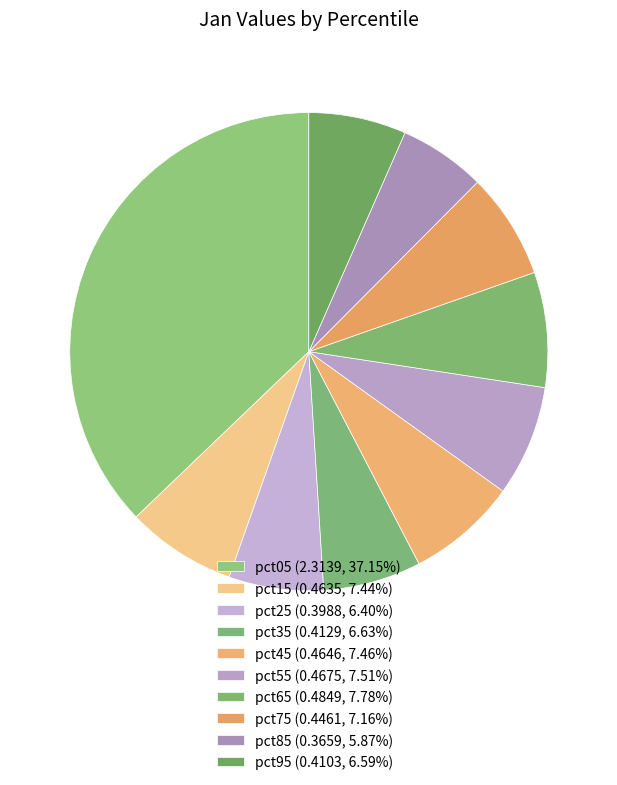

How many slices are in this pie chart?

10